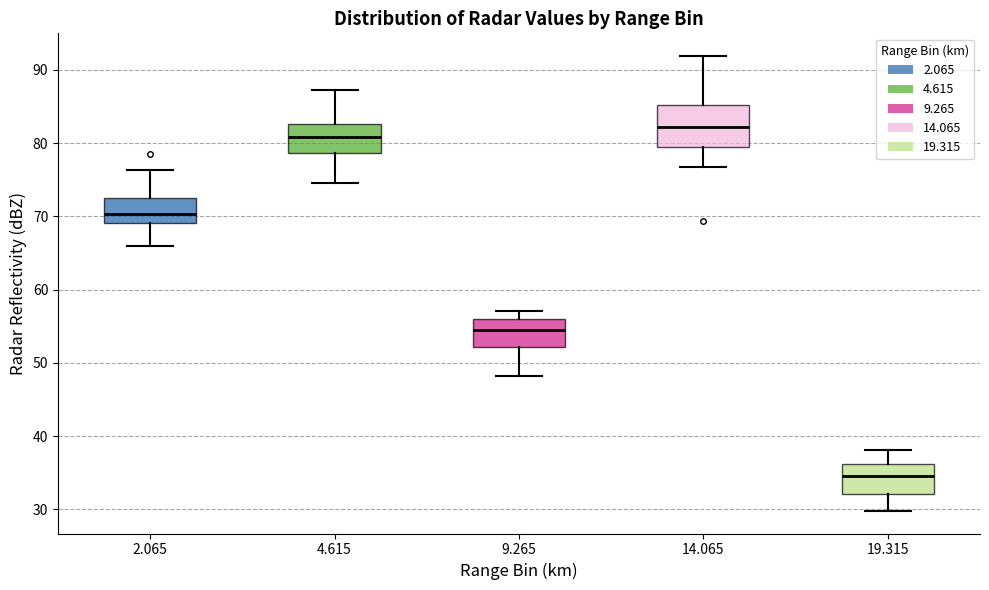

Comparing the boxes themselves (not the whiskers), which one is the tallest?

14.065